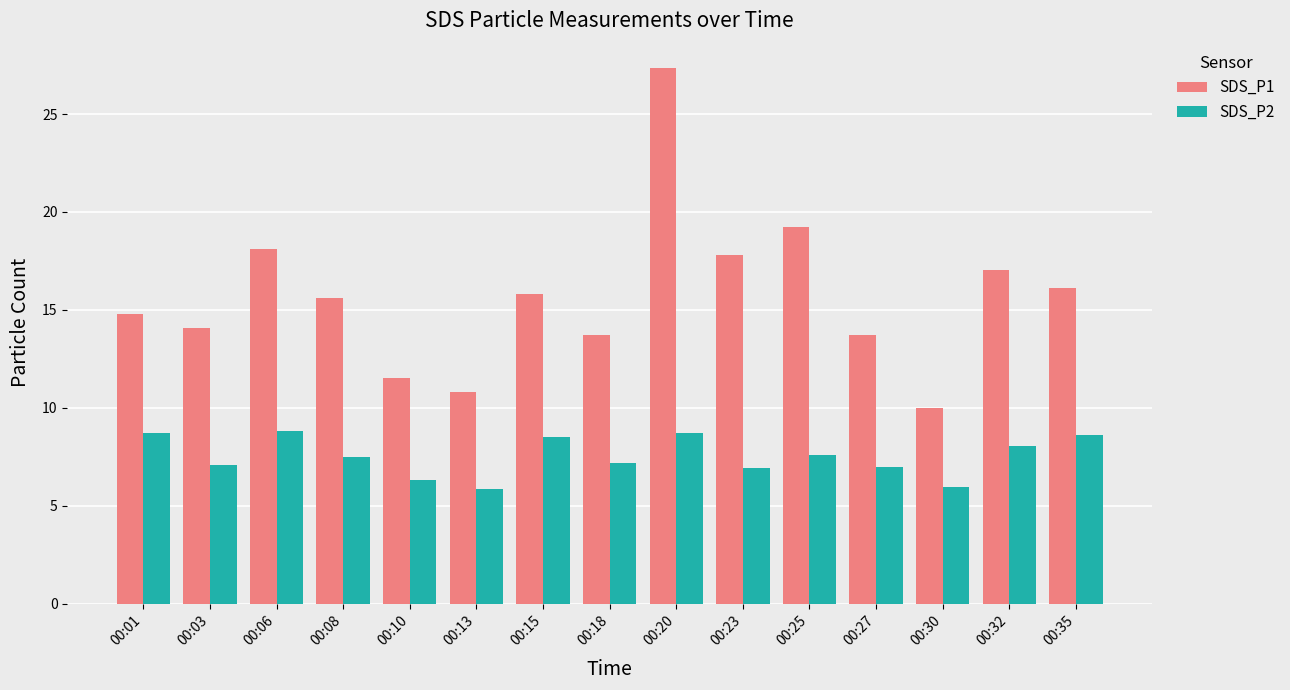

What is the average value of the SDS_P2 series?

7.5